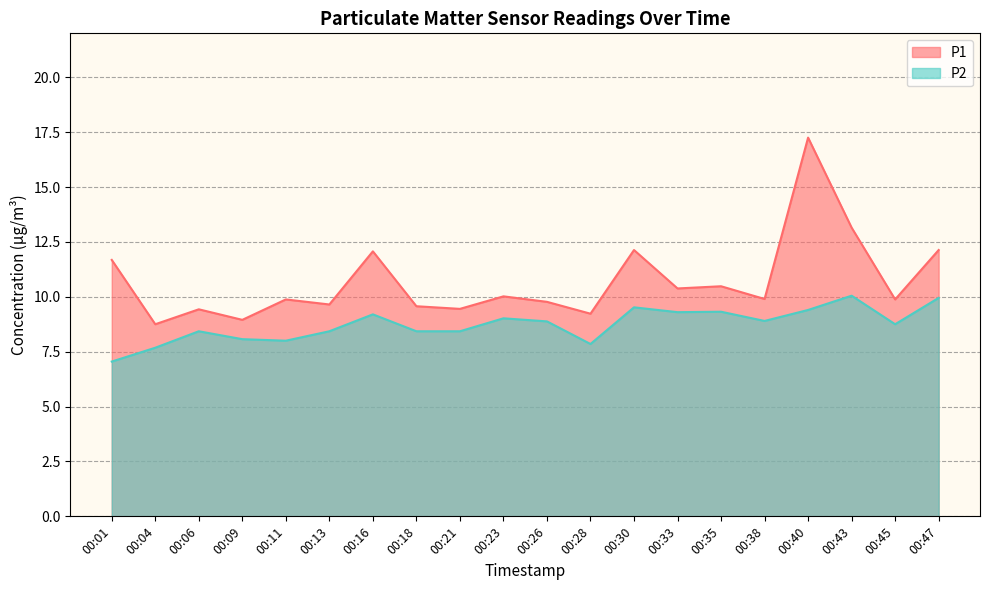

Does the chart have visible grid lines?

Yes